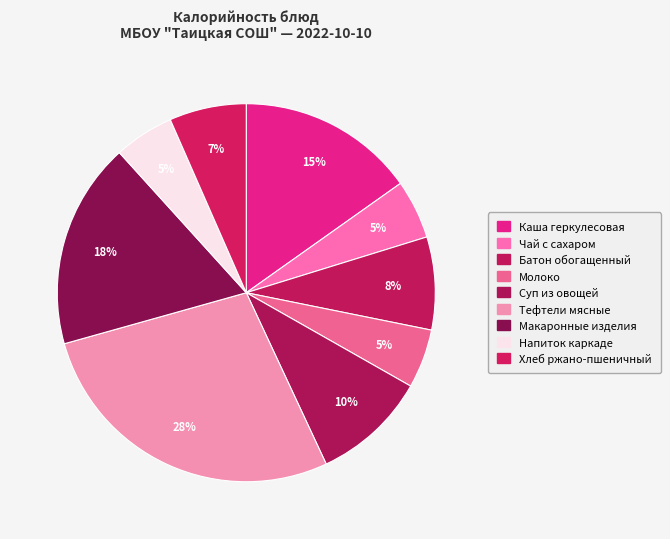

Does Молоко represent more than half of the total?

No